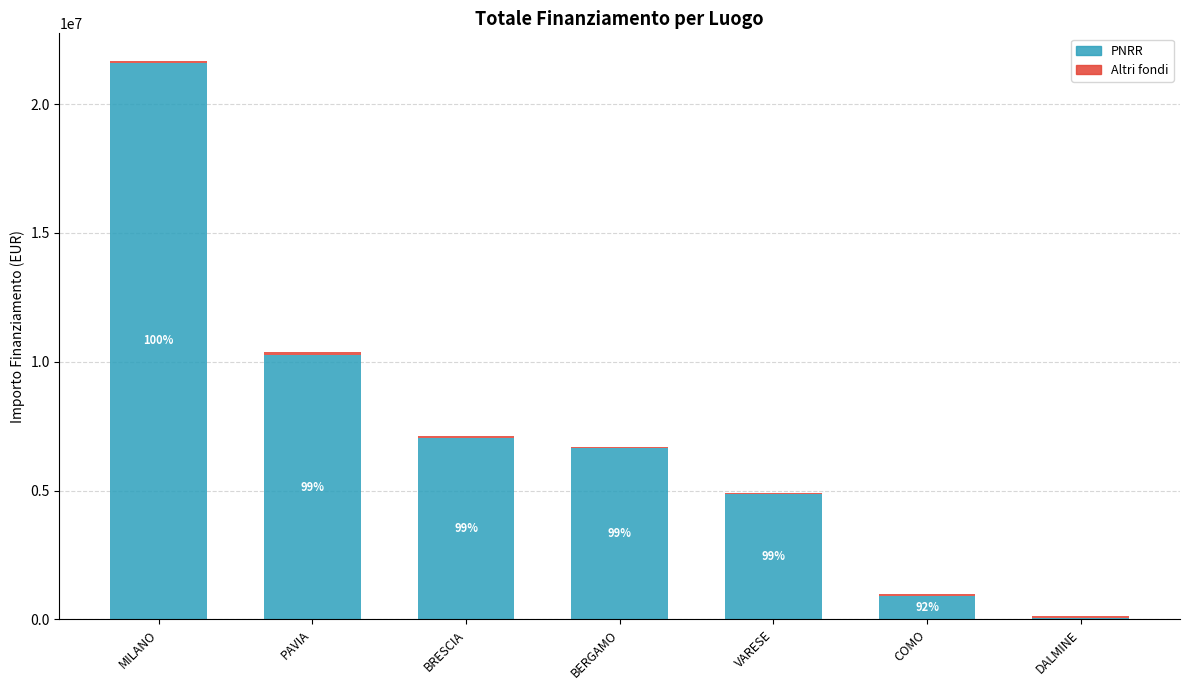

True or false: PNRR has a value of 2250802.2 at BRESCIA.

False